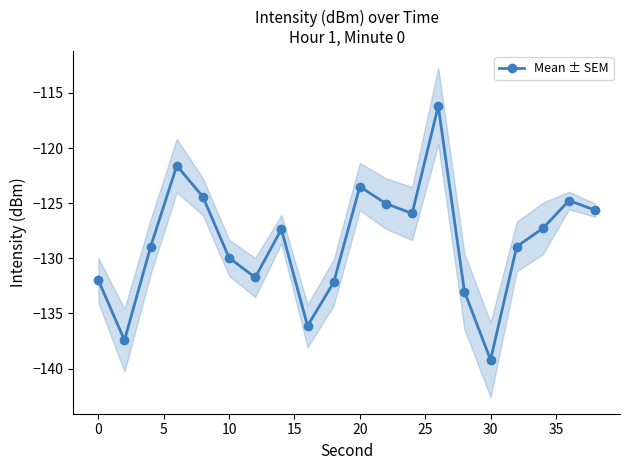

What is the difference between the maximum and minimum values?

23.0